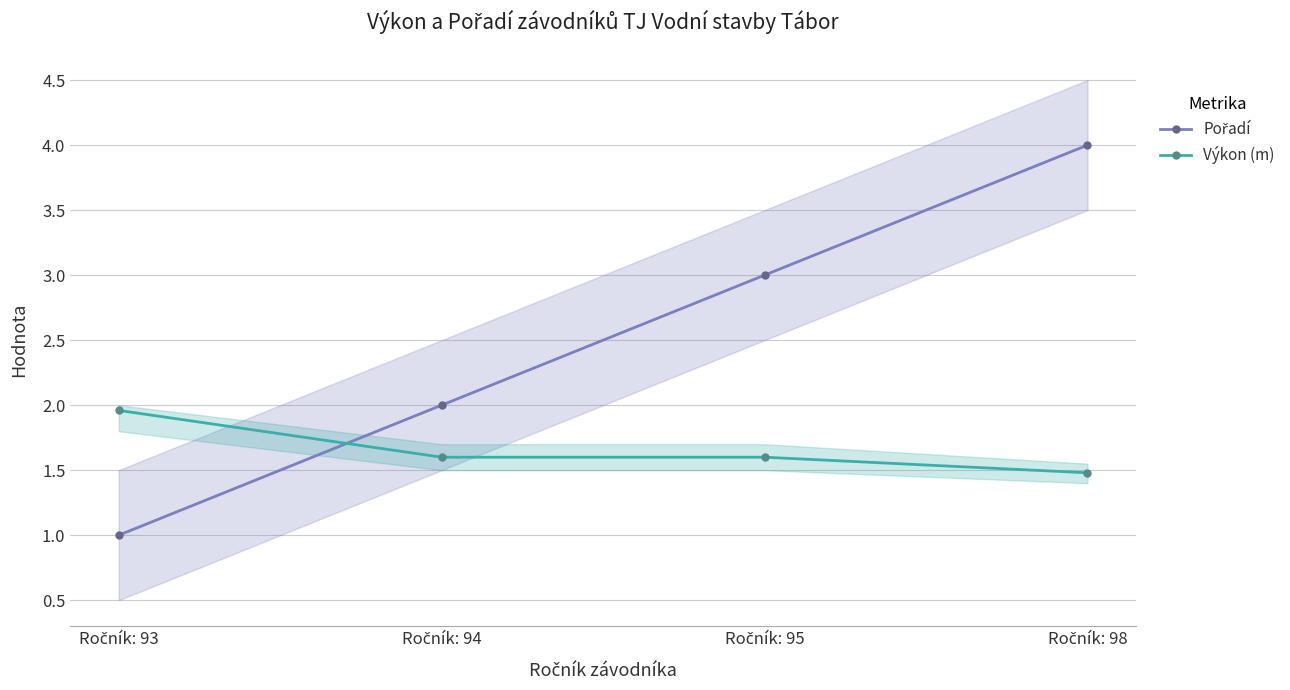

How many intersections are there between Pořadí and Výkon (m)?

1